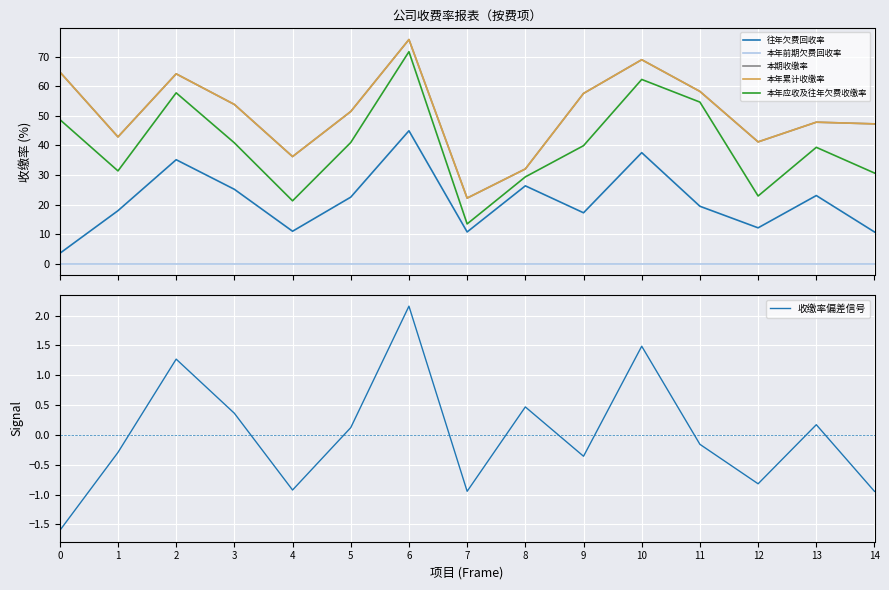

List the series in order of their peak value, lowest first.

本年前期欠费回收率, 收缴率偏差信号, 往年欠费回收率, 本年应收及往年欠费收缴率, 本期收缴率, 本年累计收缴率